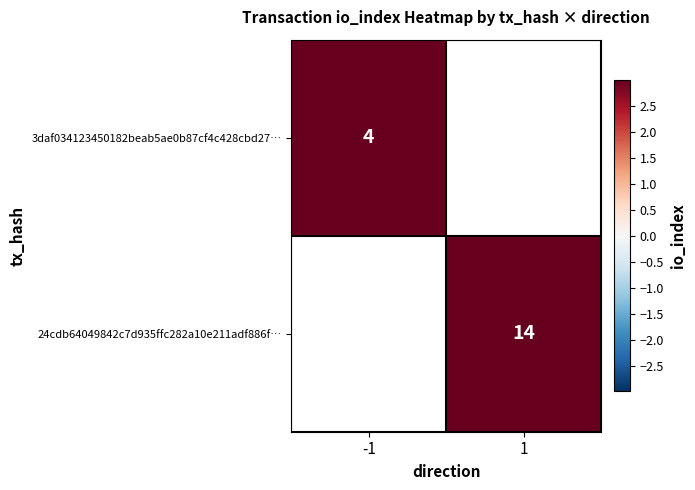

At how many categories does at least one series exceed 8?

1